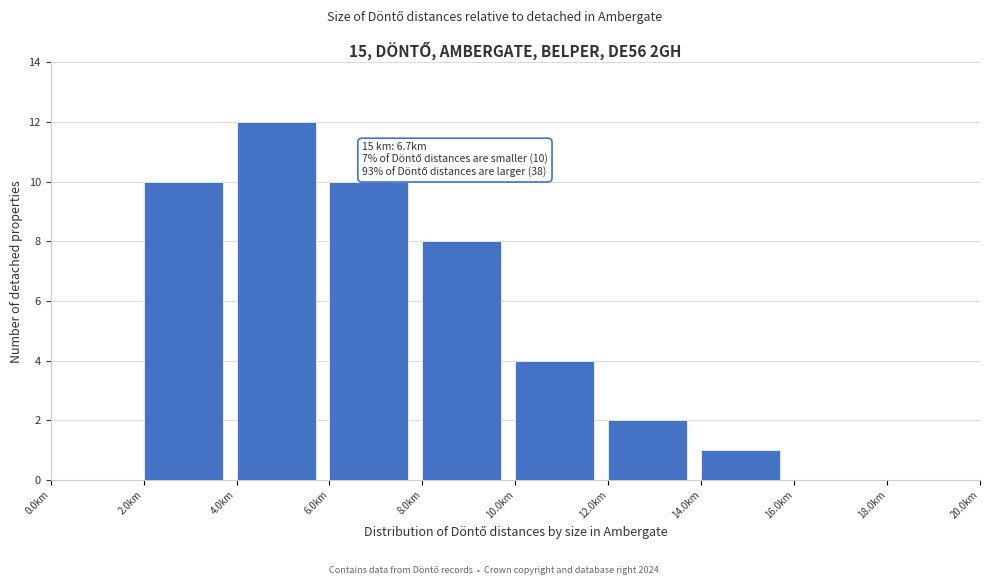

Which range on the x-axis has the tallest bar?

4 to 6